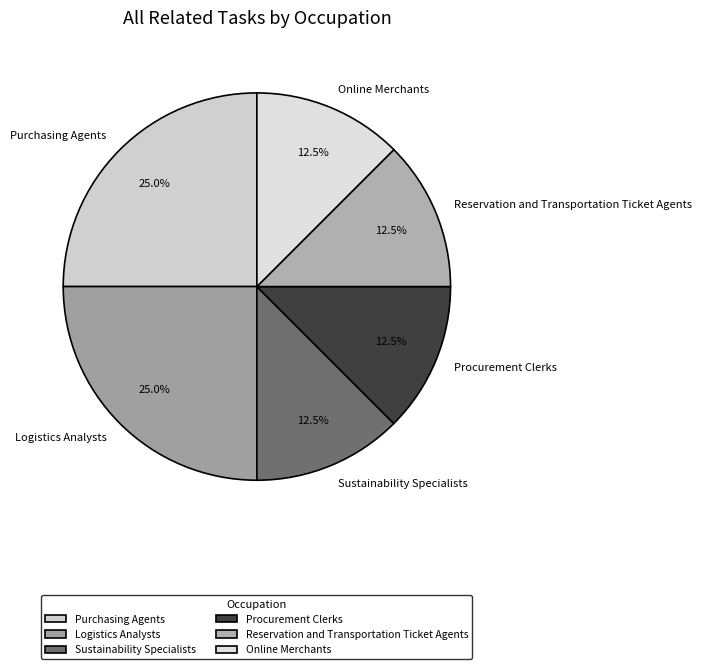

How many slices are in this pie chart?

6